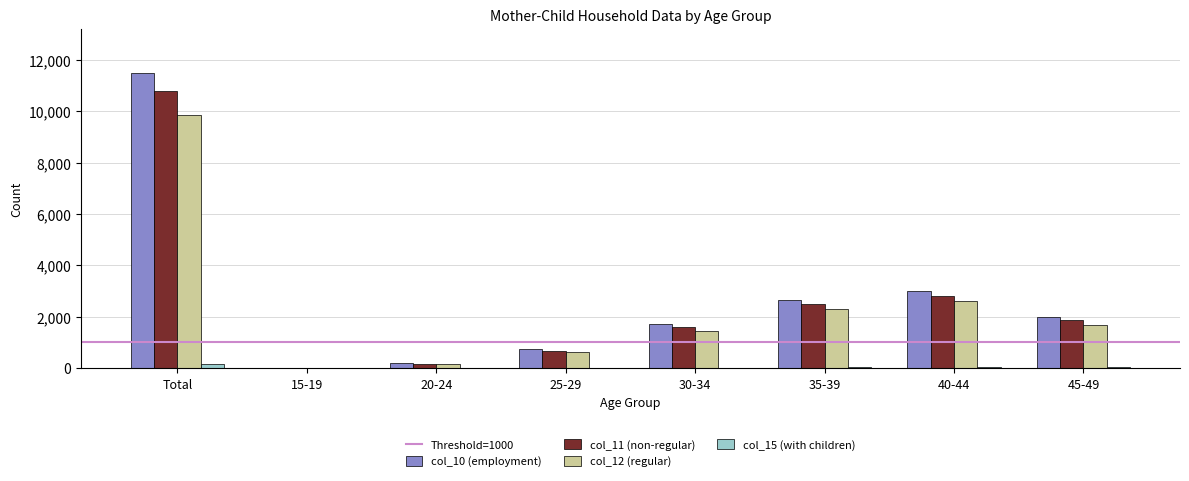

What is the maximum value shown in the chart?

11495